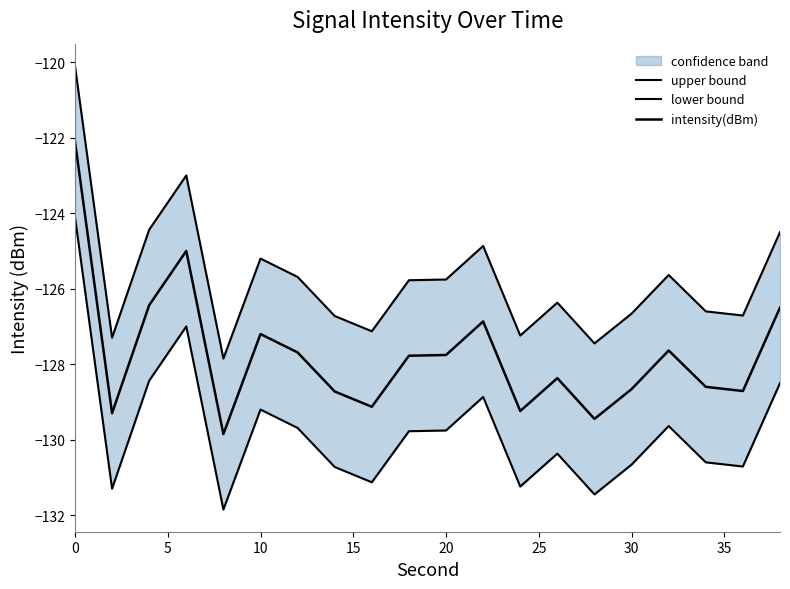

Count the number of data series in this chart.

3